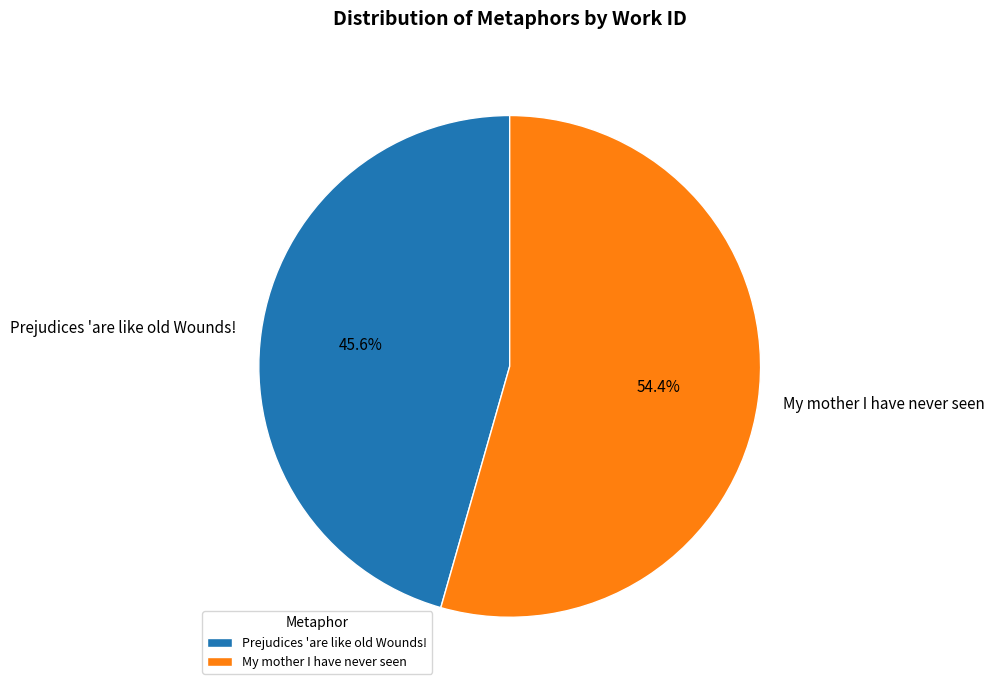

Count the number of slices in the pie.

2